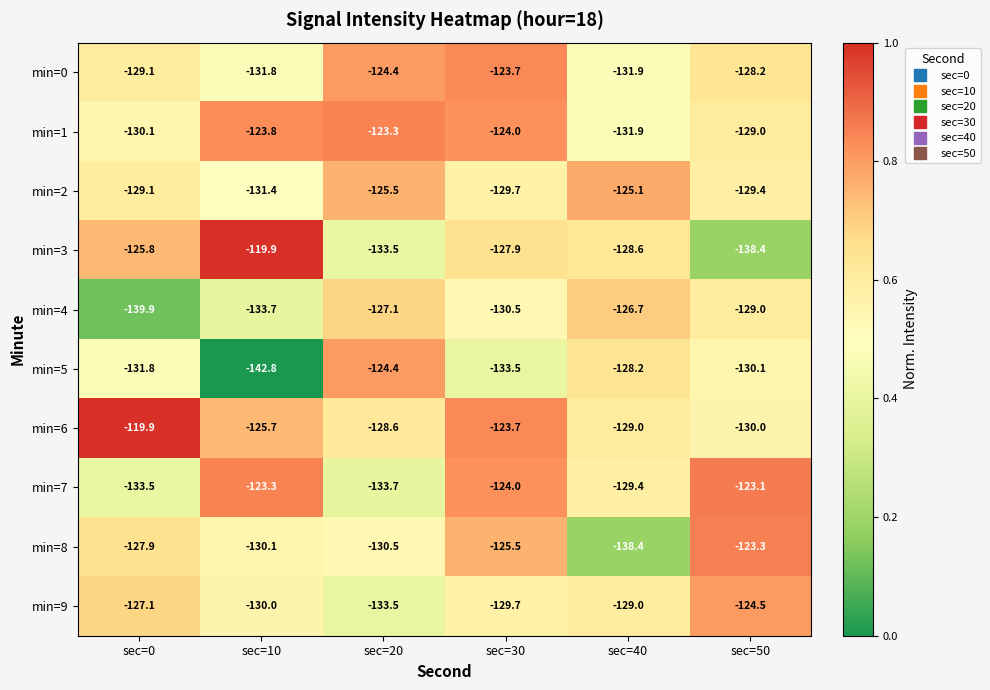

Is it true that min=1 equals -123.3 at sec=20?

True